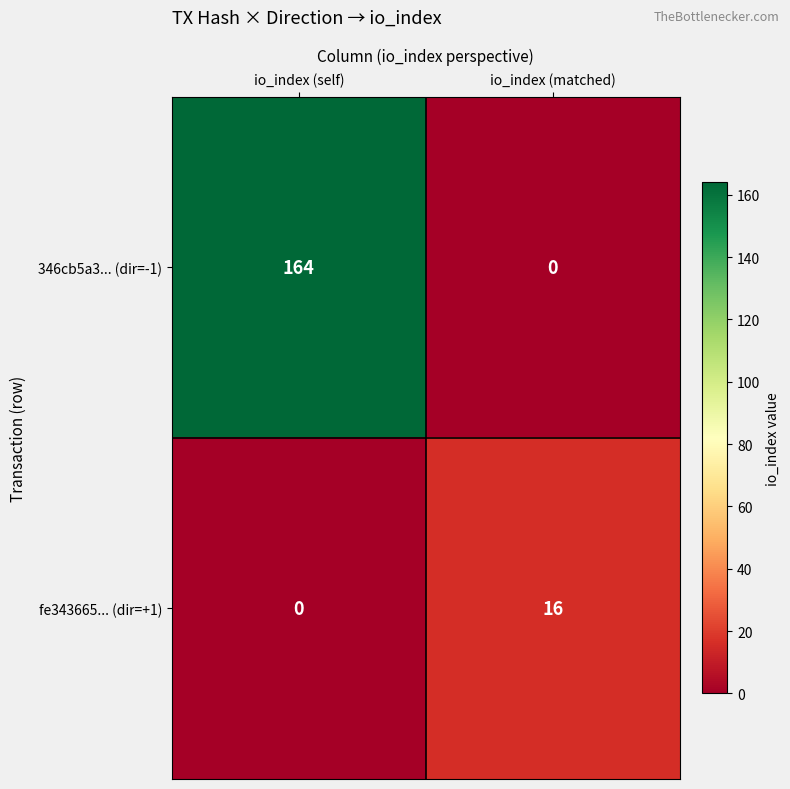

What is the total value across all series at io_index (self)?

164